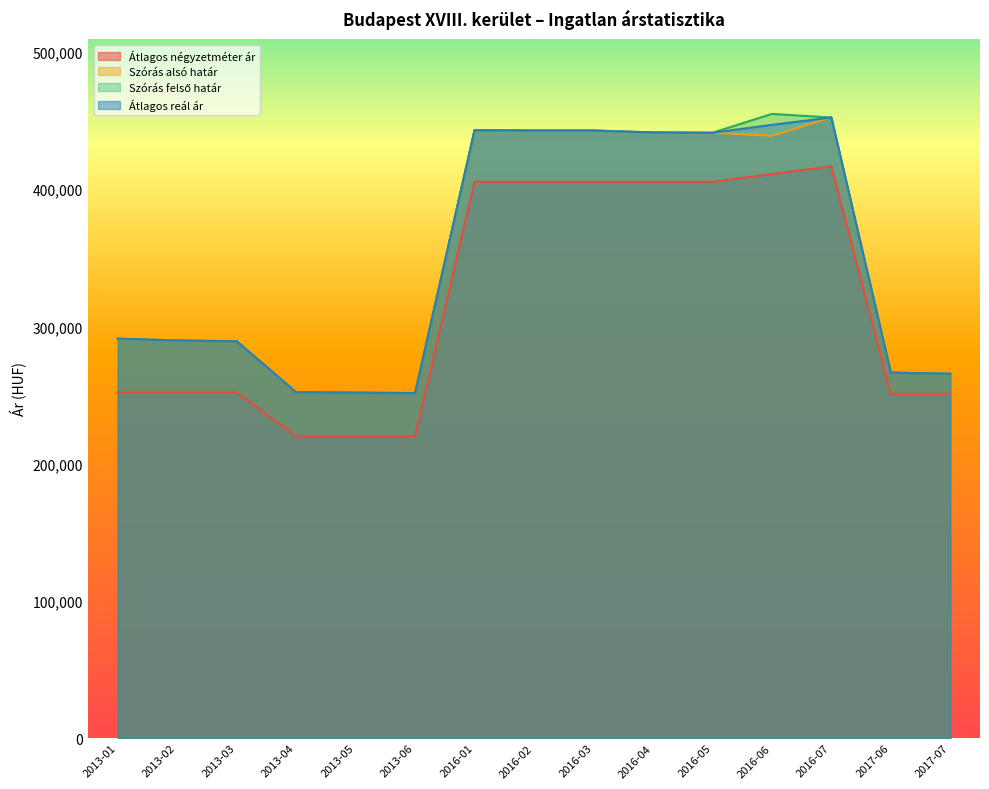

At which label does Szórás alsó határ reach its minimum?

2013-06